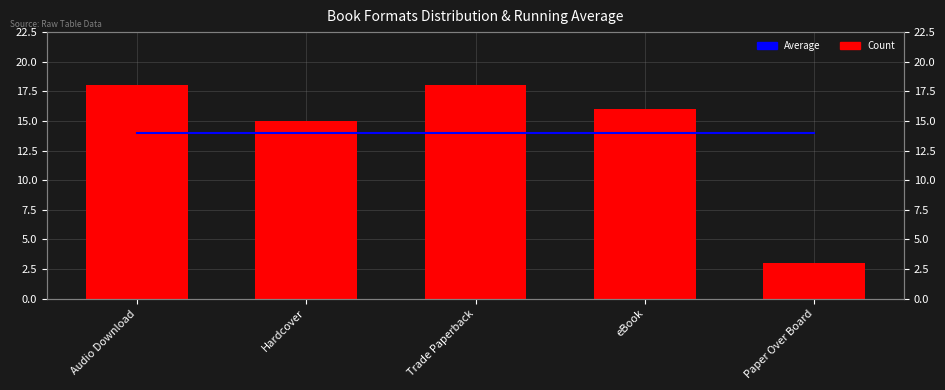

Where is Count nearest to the value 10?

Hardcover